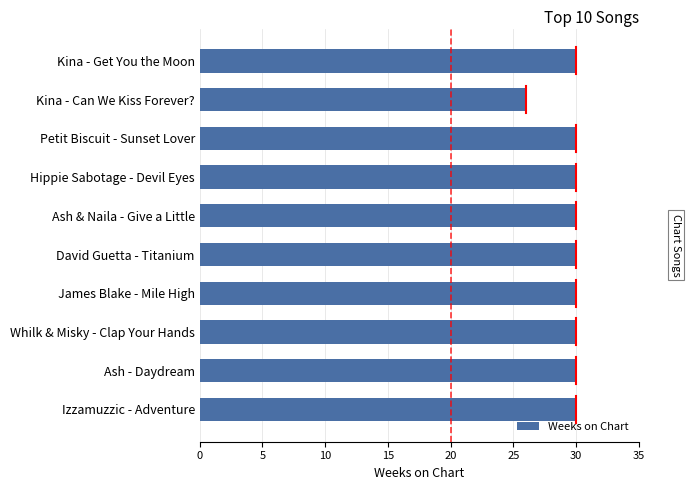

What is the label of the 9th bar from the bottom?

Kina - Can We Kiss Forever?